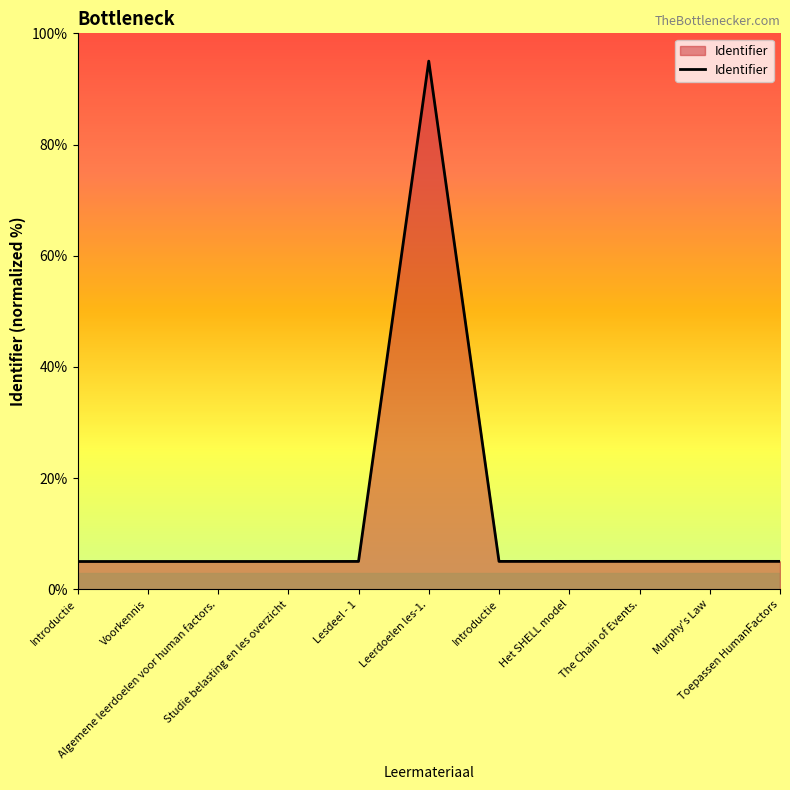

How many interior local peaks (higher than both neighbors) does the data have?

1